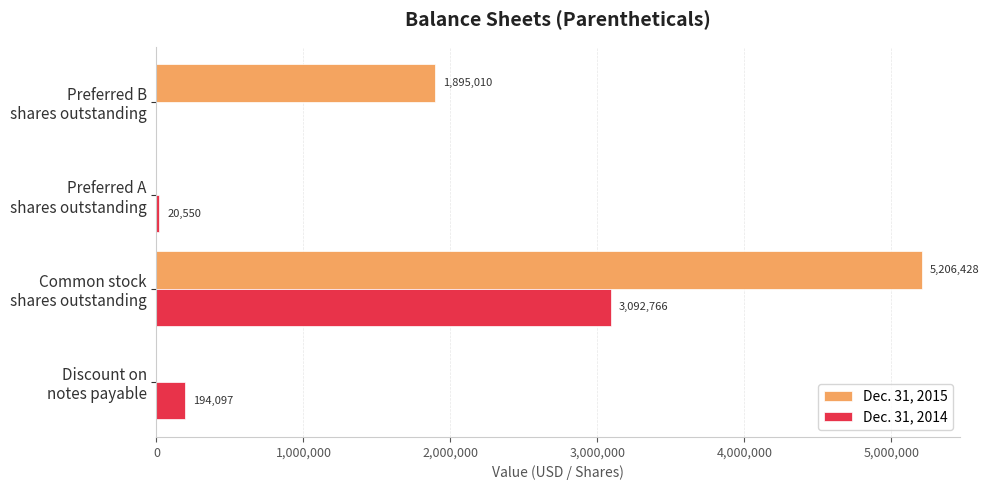

What is the greatest value displayed?

5206428